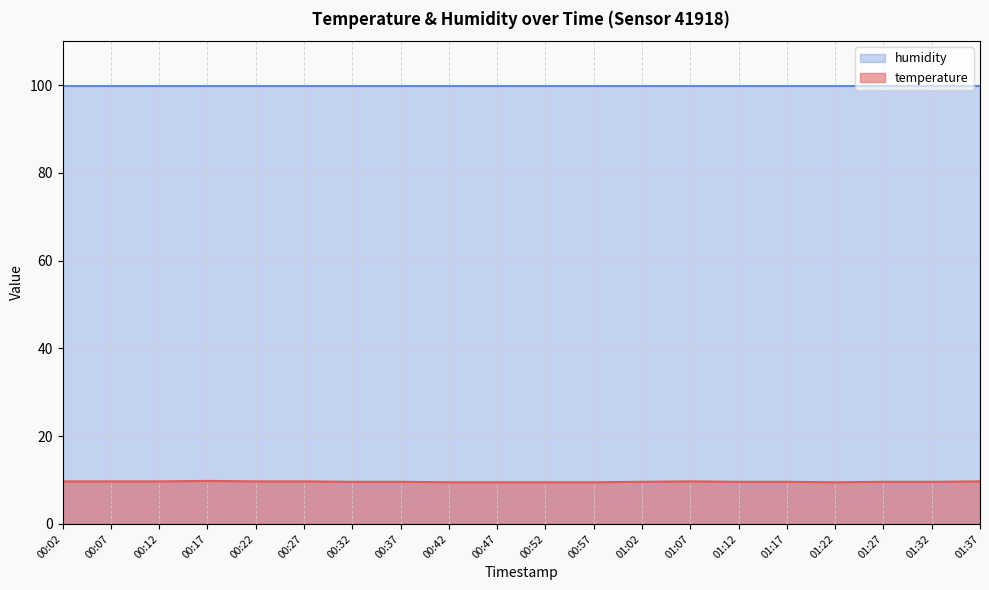

Count the values in the range 9 to 10.

20